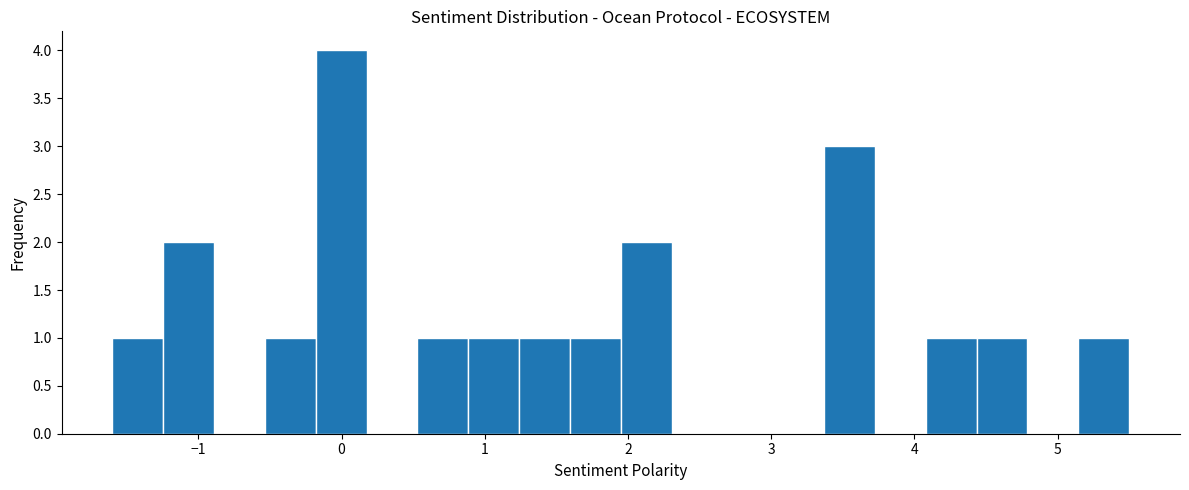

Around what value on the x-axis is the tallest bar? Give the approximate position of its centre, as read against the axis.

0.0